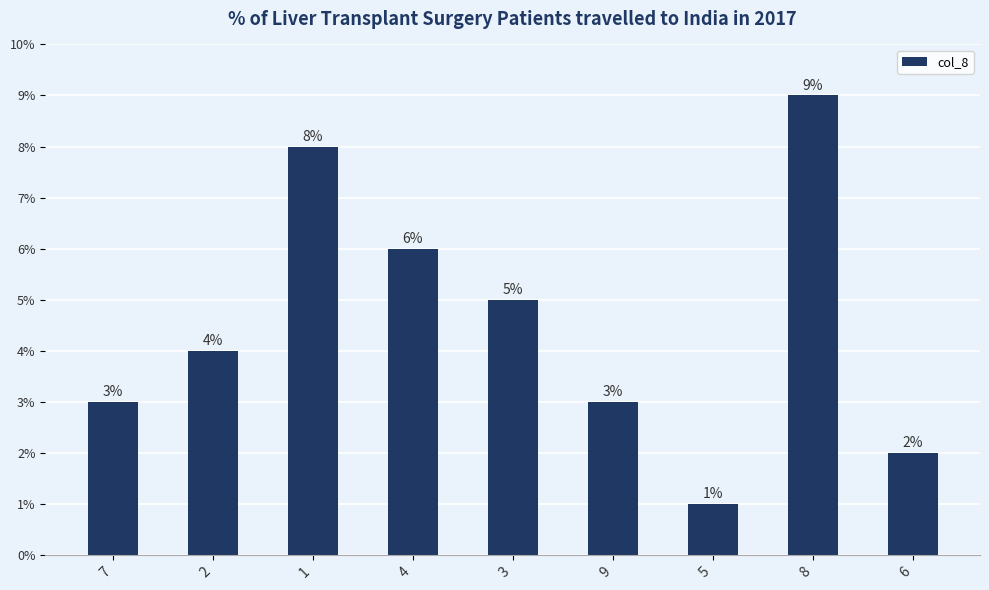

What is the sum of the values at 5 and 3?

6